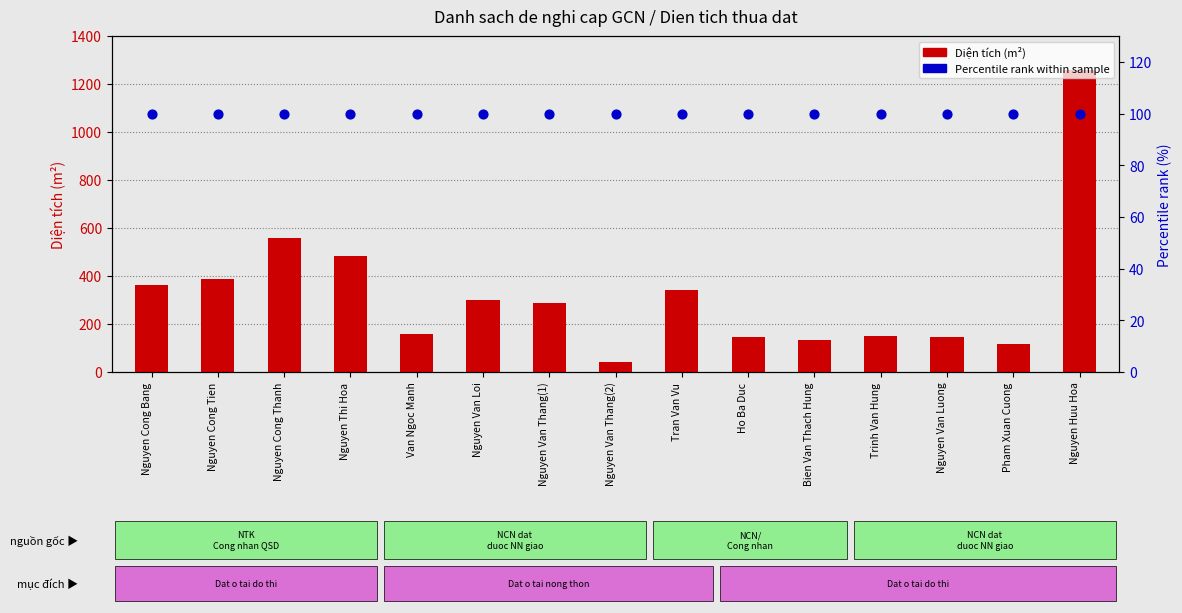

At which category is the sum across all series the highest?

Nguyen Huu Hoa